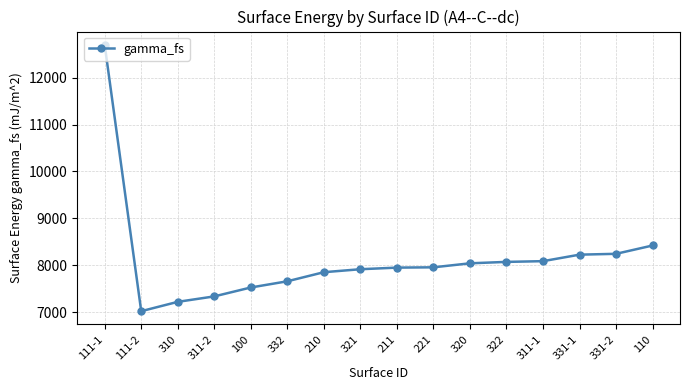

How many data points are less than 7957?

8